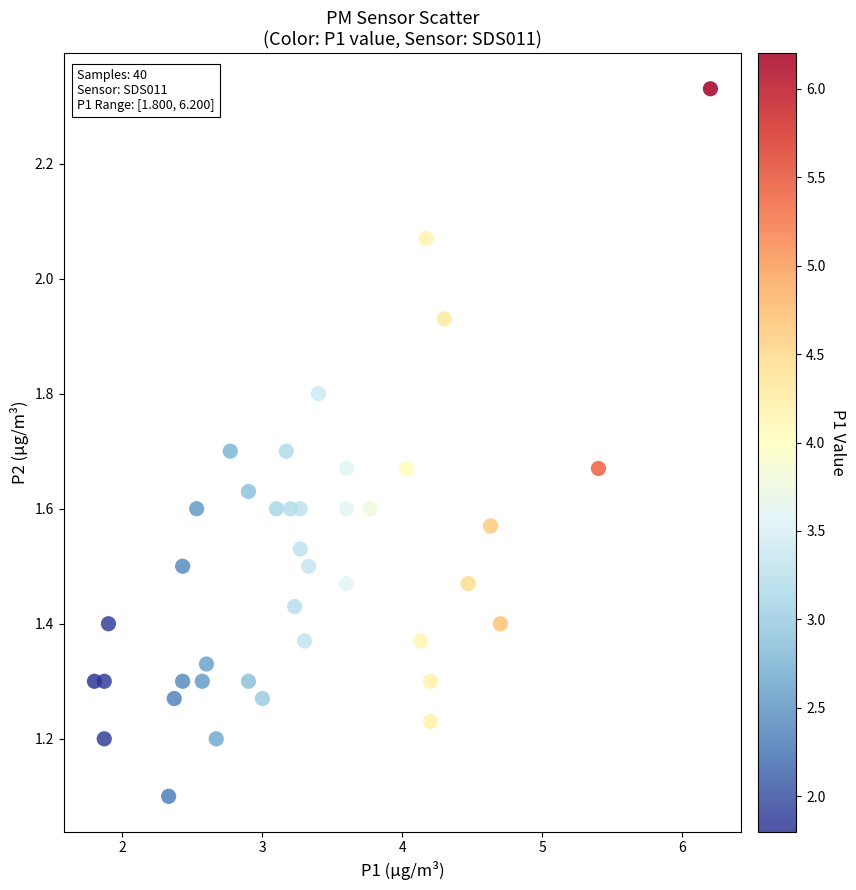

What is the range of X values (max minus min)?

4.4